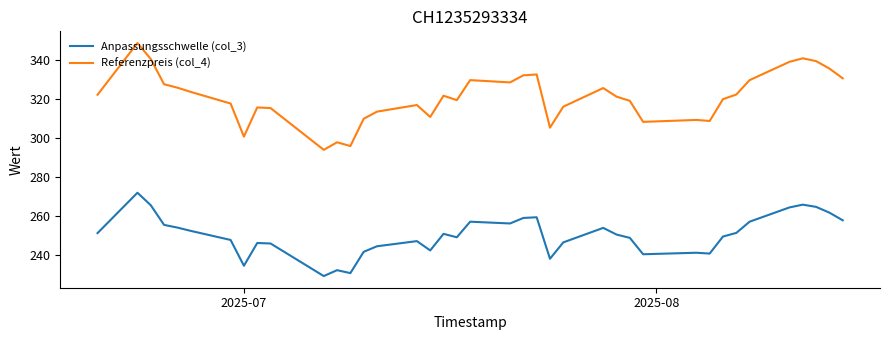

Which series has the widest spread of values?

Referenzpreis (col_4)